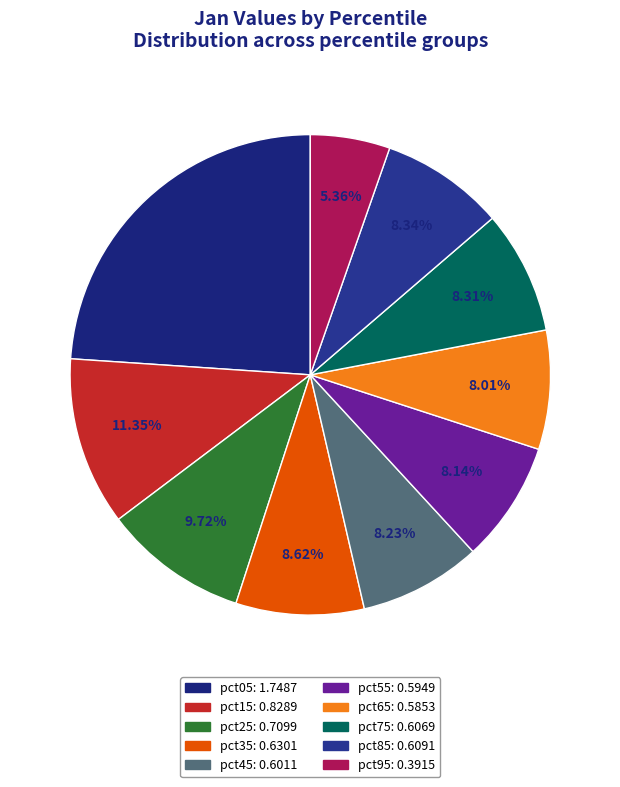

Is there any slice that represents more than half of the pie?

No